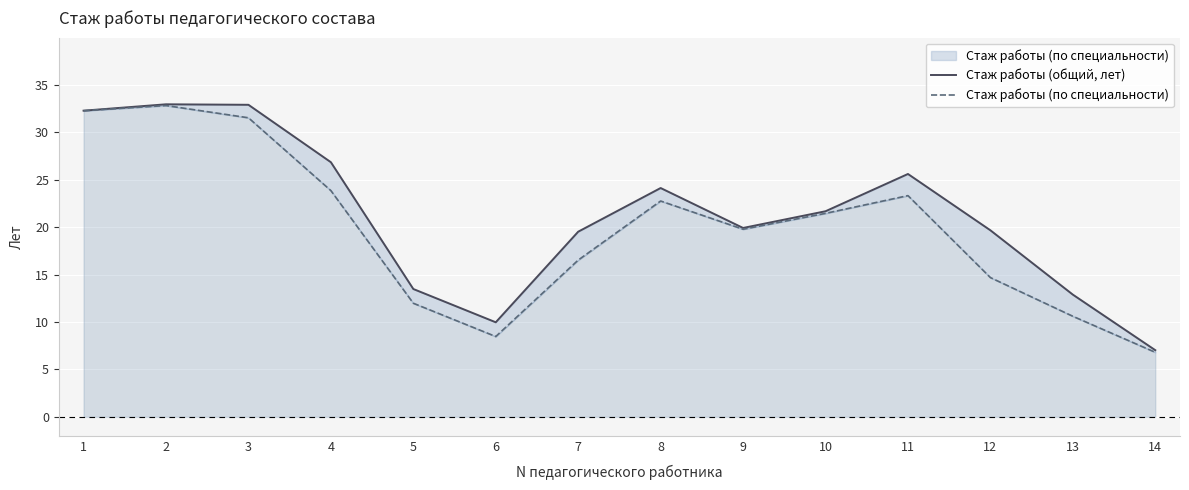

Reading right to left, extract all data points from this chart.

Стаж работы (общий, лет): 7.0	12.9	19.7	25.6	21.7	19.9	24.1	19.5	10.0	13.5	26.9	32.9	33.0	32.3
Стаж работы (по специальности): 6.8	10.6	14.7	23.3	21.5	19.8	22.8	16.5	8.5	12.0	23.9	31.5	32.8	32.3